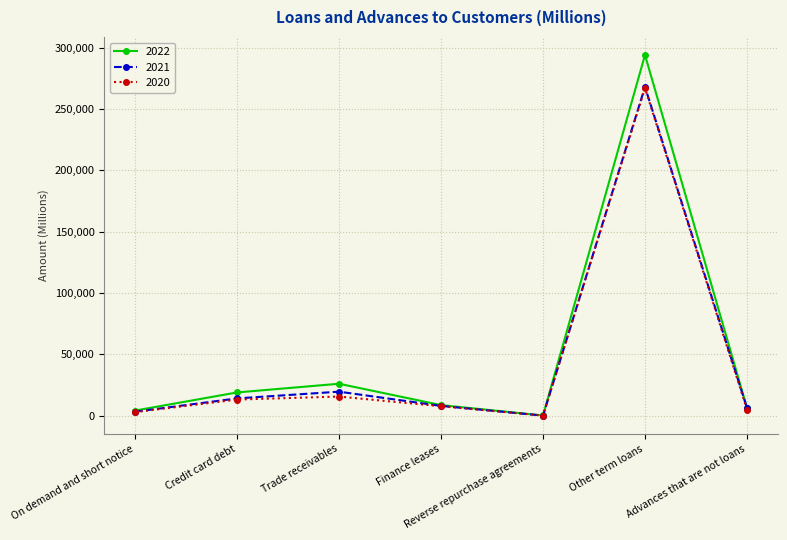

At which category does the chart reach its minimum across all series?

Reverse repurchase agreements